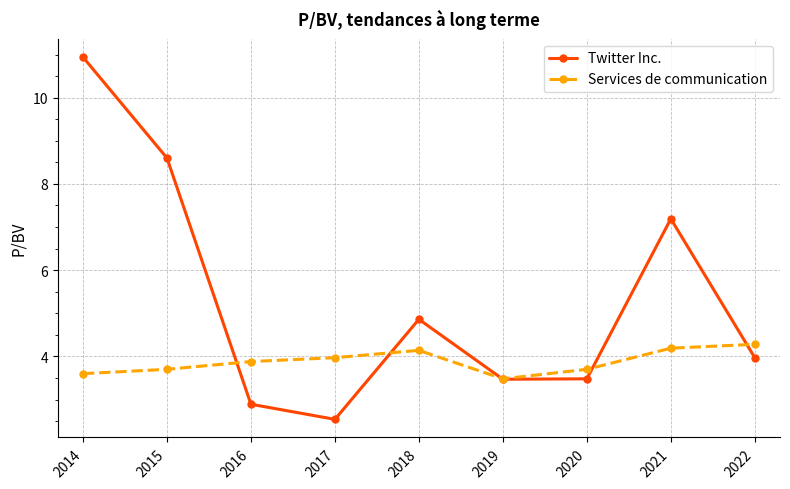

List the series in order of their overall mean, highest first.

Twitter Inc., Services de communication